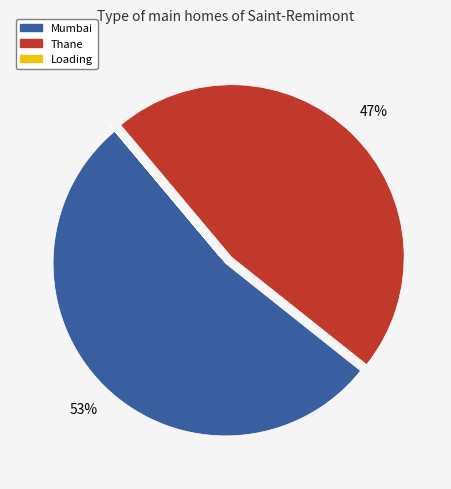

To the nearest percent, what is the combined percentage of Mumbai and Thane?

100%